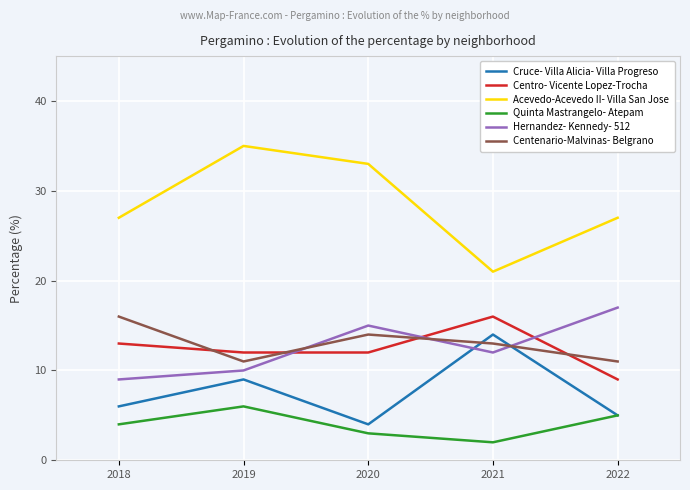

Count the Quinta Mastrangelo- Atepam values in the range 3 to 5.

3